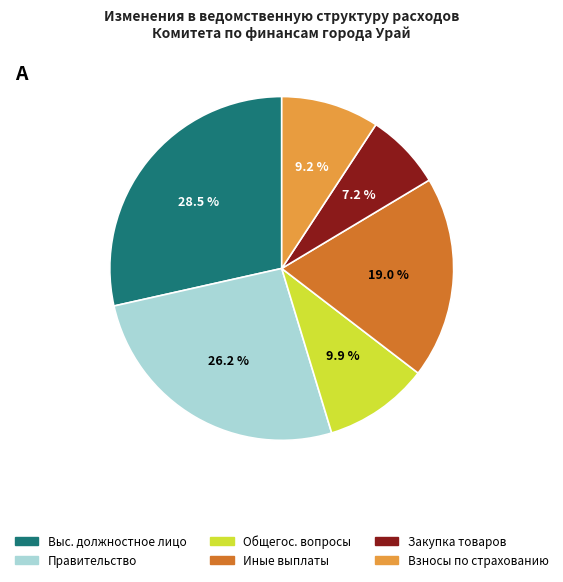

Is there any slice that represents more than half of the pie?

No